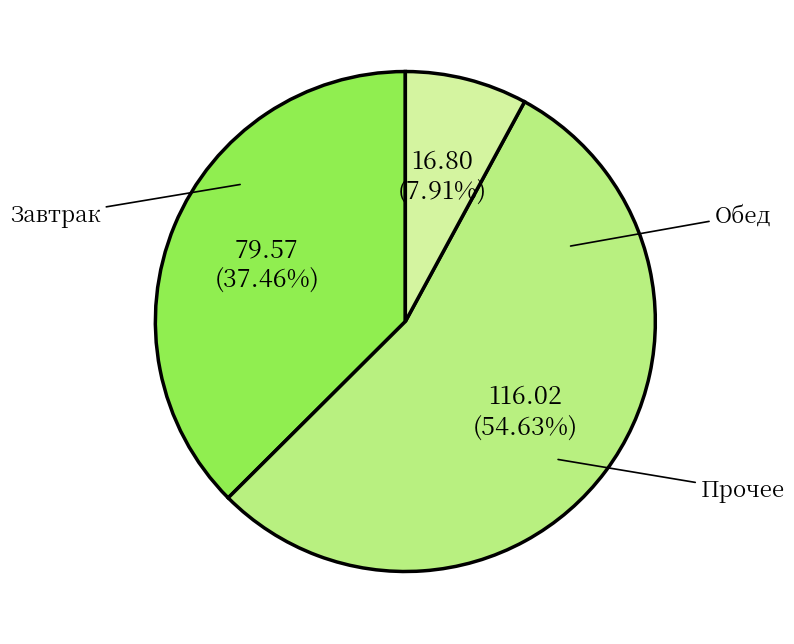

To the nearest percent, what is the average slice percentage?

33%